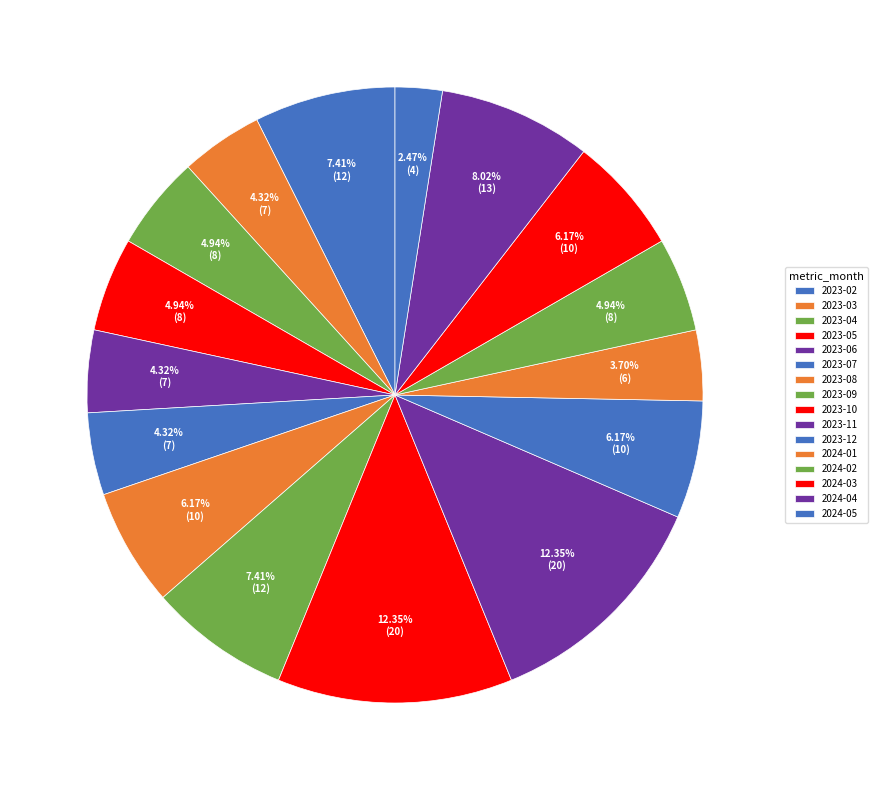

Count the number of slices in the pie.

16